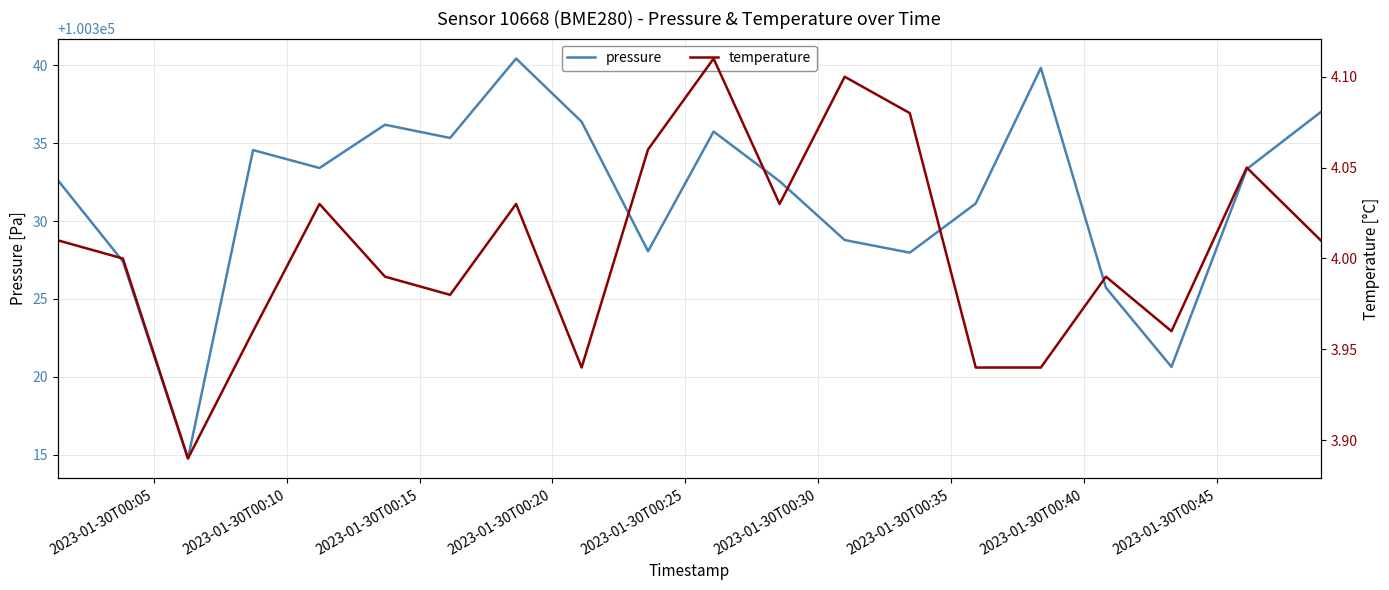

What is the minimum value for pressure?

100314.8